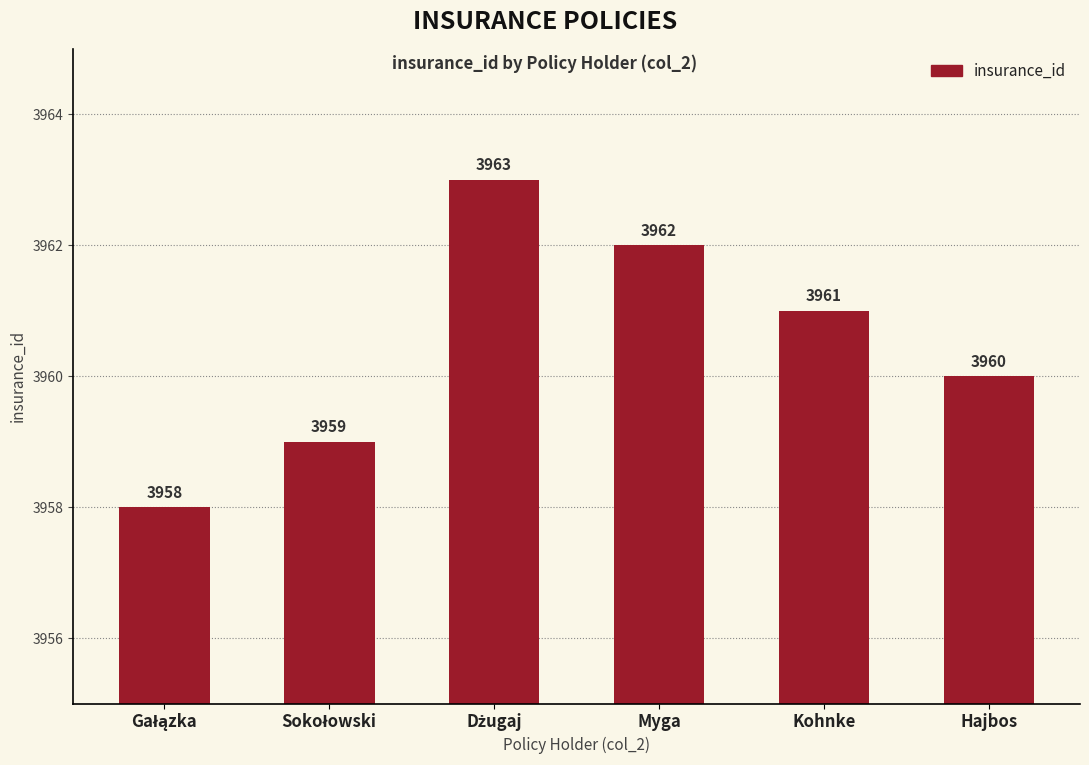

What is the ratio of the value at Hajbos to the value at Kohnke?

1.0